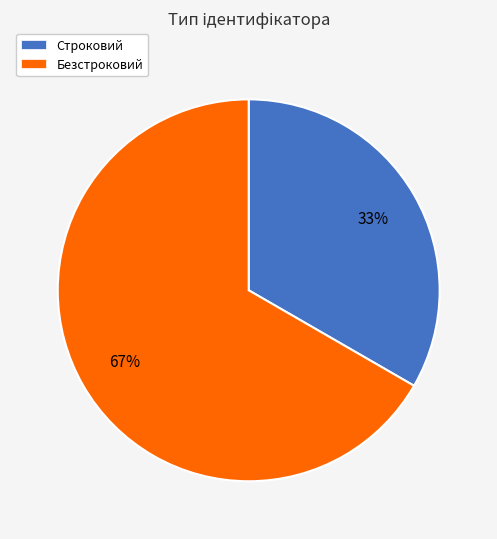

Which category accounts for the majority?

Безстроковий